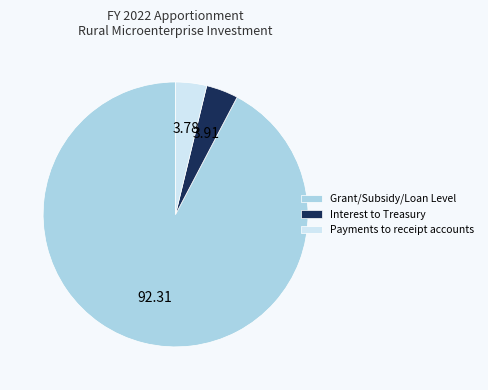

Combined, do Payments to receipt accounts and Interest to Treasury account for over 50%?

No